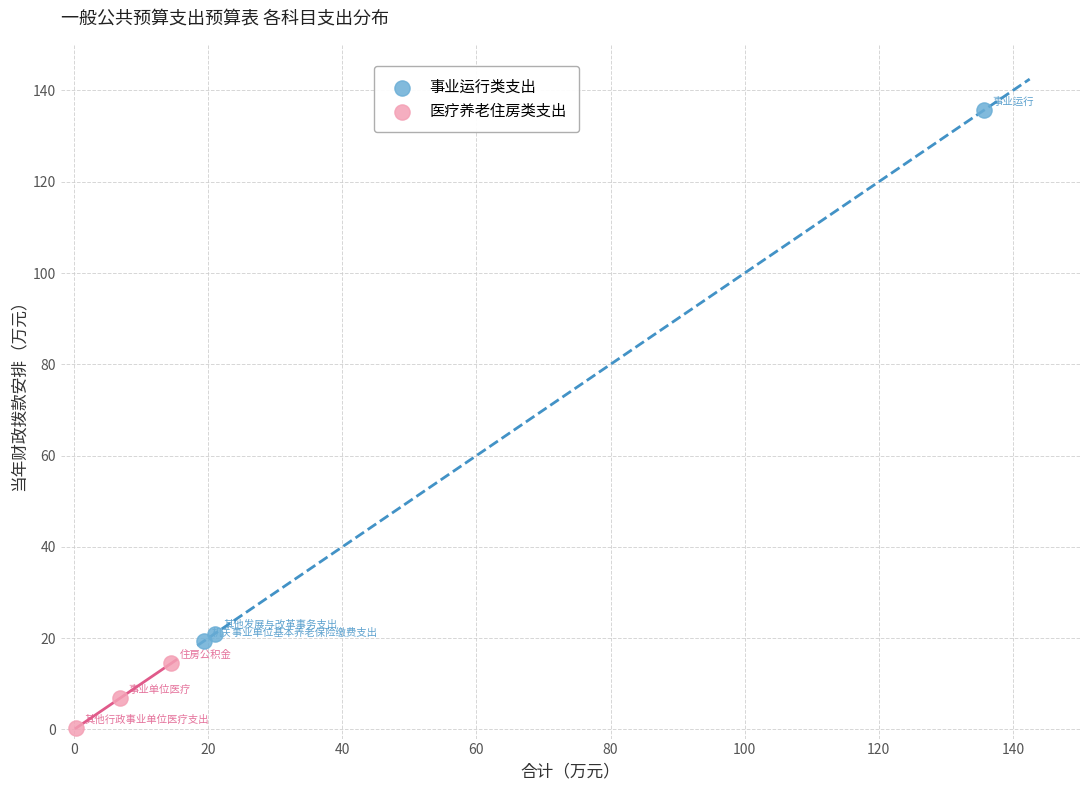

Which series has the widest spread of Y values?

事业运行类支出